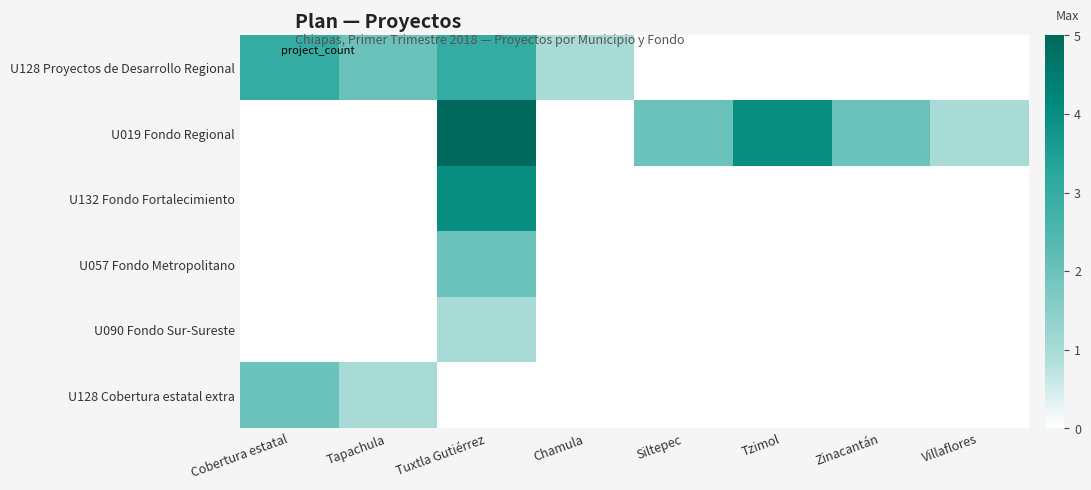

What is the greatest value displayed?

5